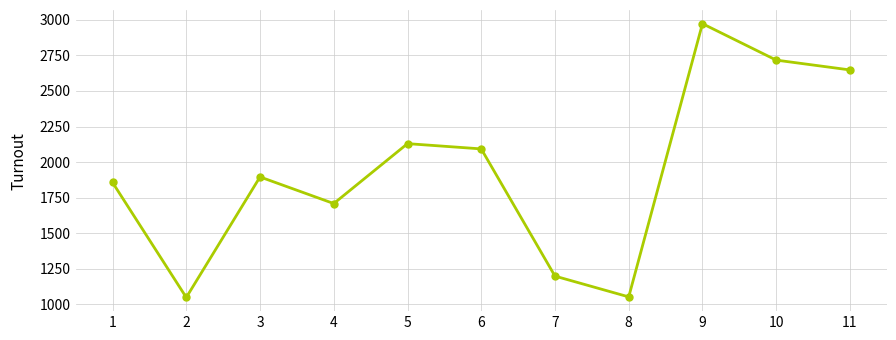

At which category does the data reach its first local peak?

3